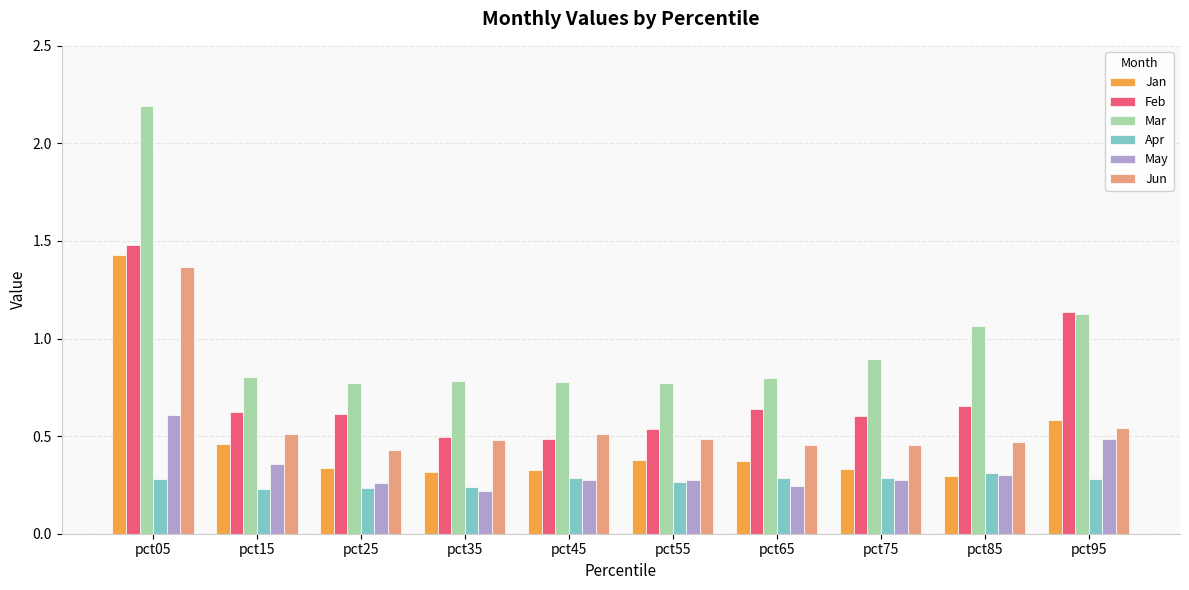

Does the chart contain stacked bars?

No